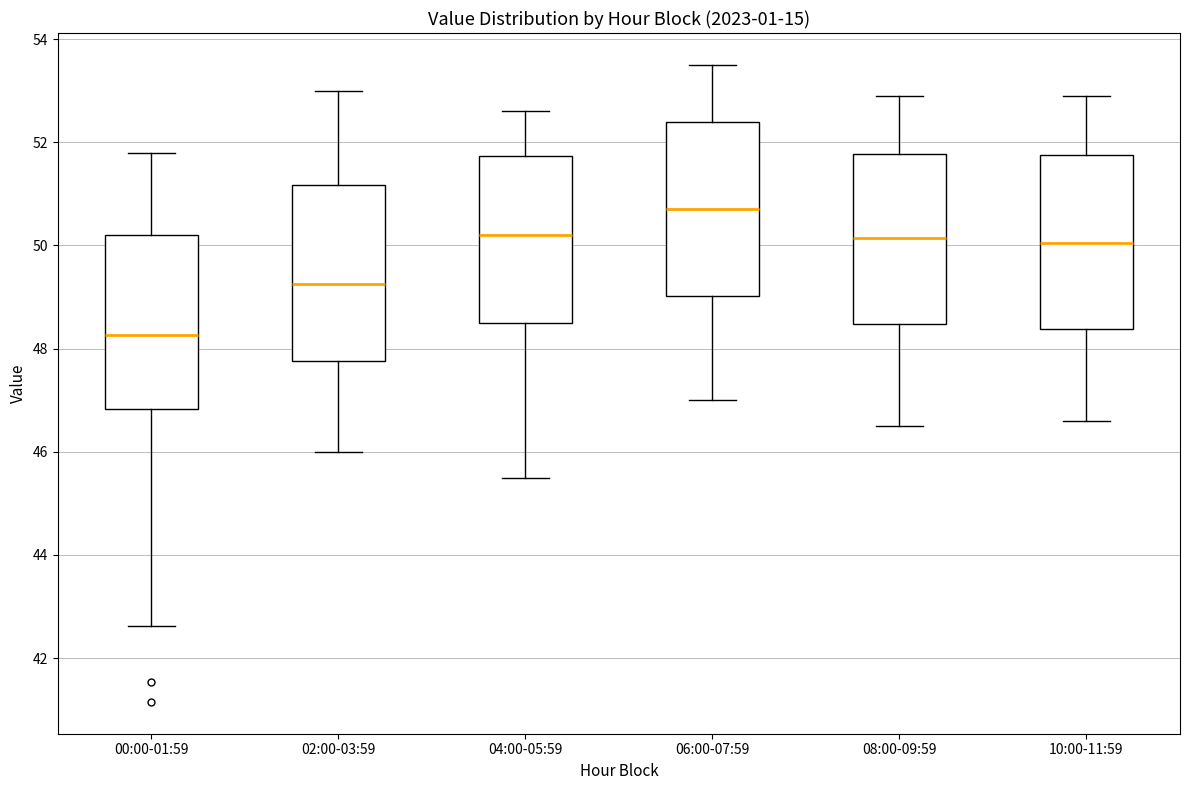

Which box has the lowest median line?

00:00-01:59